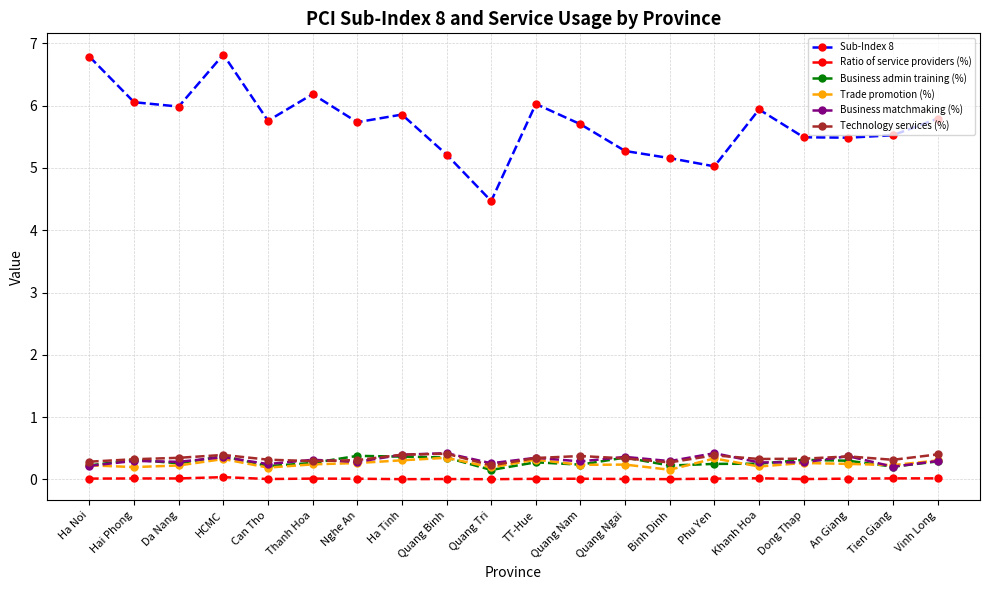

What is the lowest value of the Technology services (%) series?

0.2